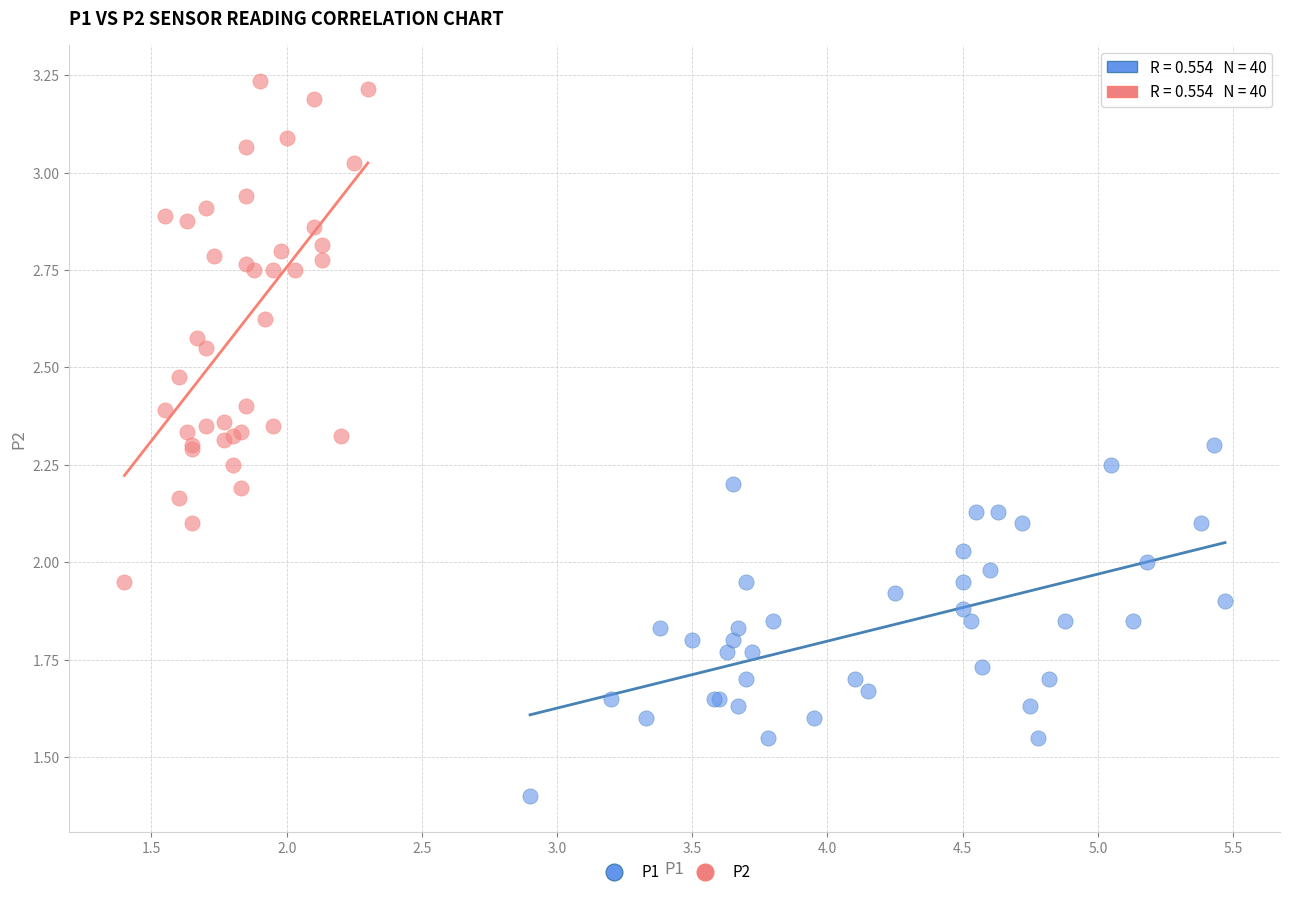

Which series contains the lowest Y value?

P1